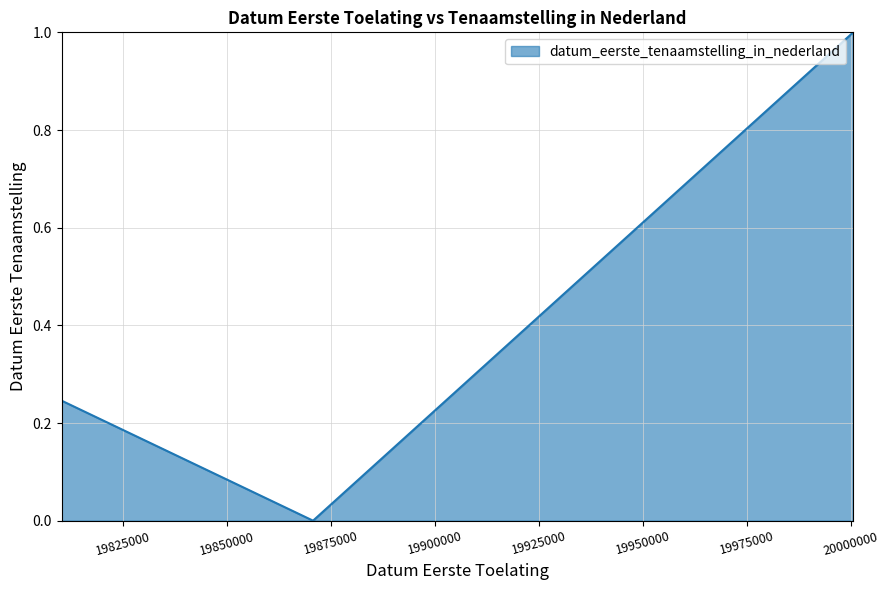

What is the greatest value displayed?

1.0